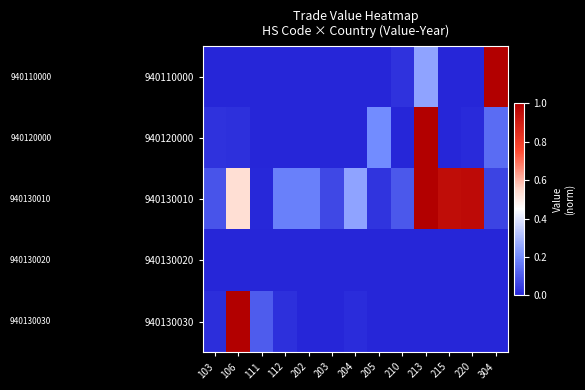

What is the total value across all series at 111?

0.1